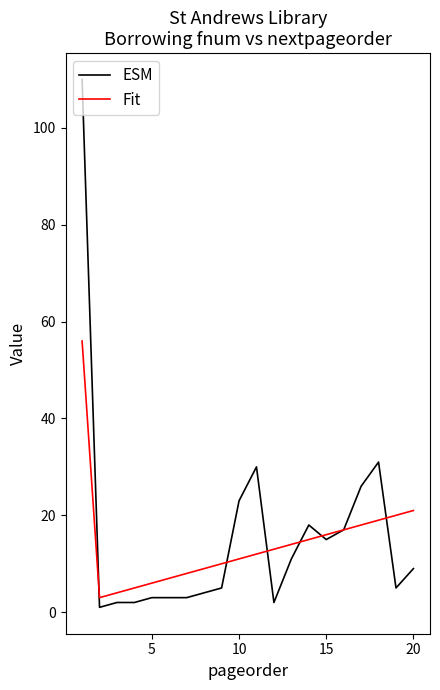

What is the maximum value for Fit?

56